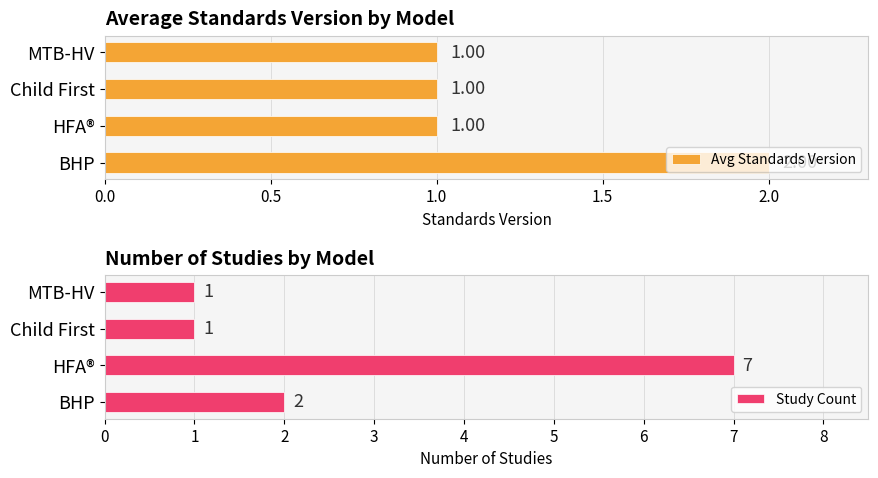

What is the maximum value for Study Count?

7